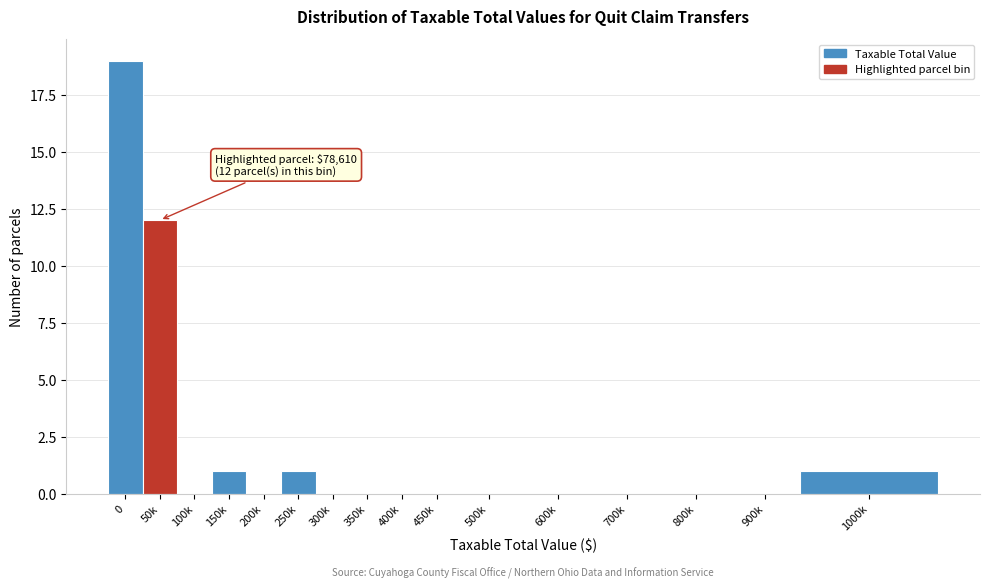

Reading left to right, list all the values displayed in this chart.

0=19	50k=12	100k=0	150k=1	200k=0	250k=1	300k=0	350k=0	400k=0	450k=0	500k=0	600k=0	700k=0	800k=0	900k=0	1000k=1